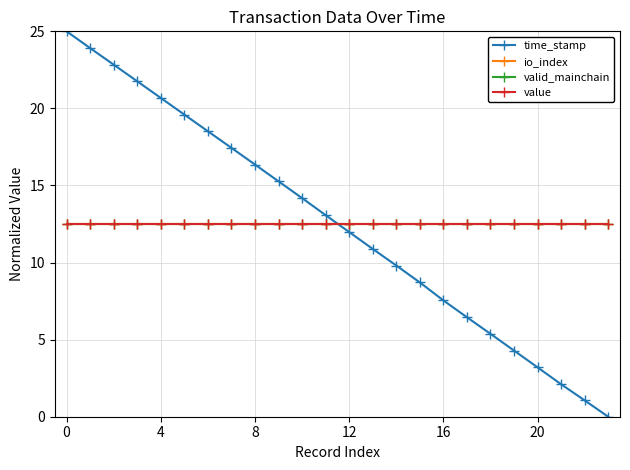

What is the value of the valid_mainchain point at the 7th from the left?

12.5